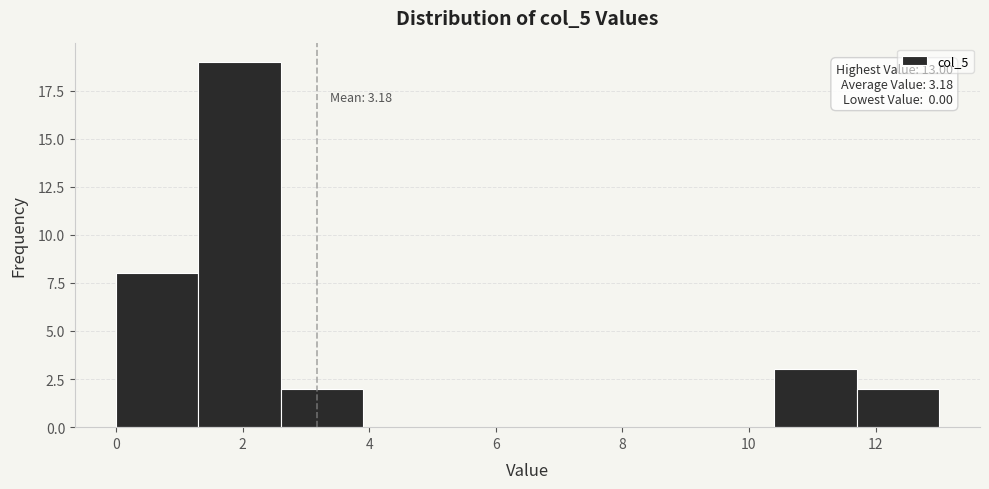

Which range on the x-axis has the tallest bar?

1.3 to 2.6